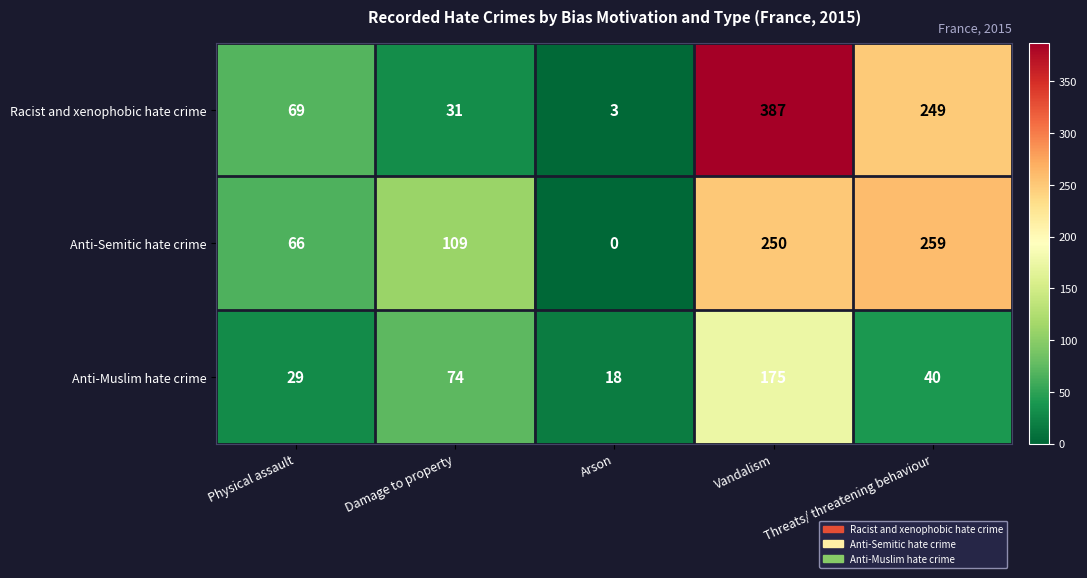

How many data points does each series have?

5